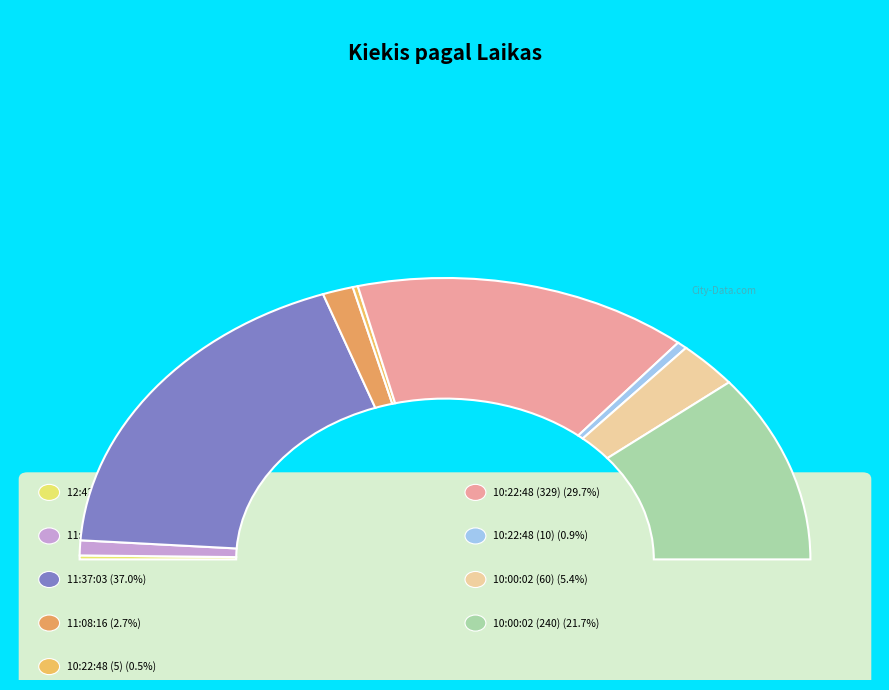

Is 10:00:02 (240) the majority of the pie?

No